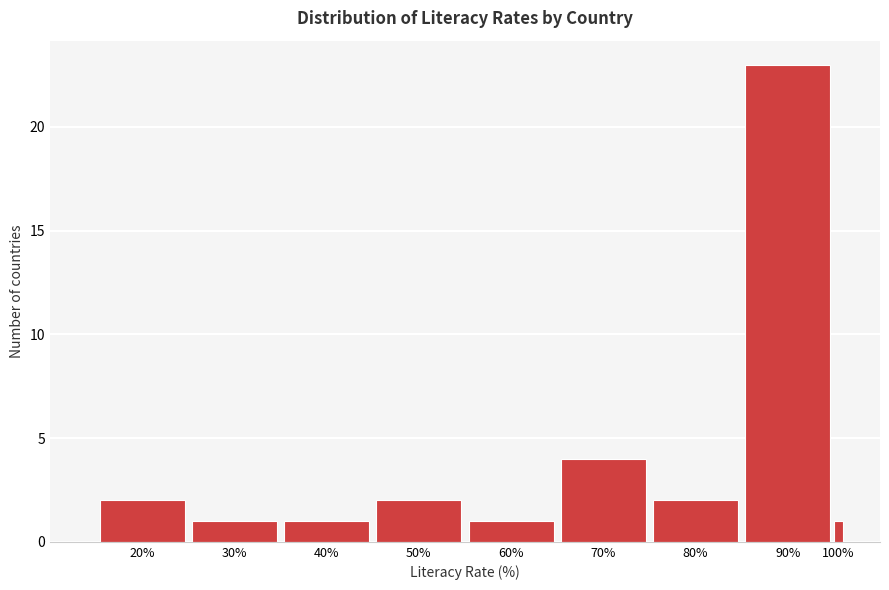

Reading left to right, transcribe all the data shown in this chart.

2	1	1	2	1	4	2	23	1